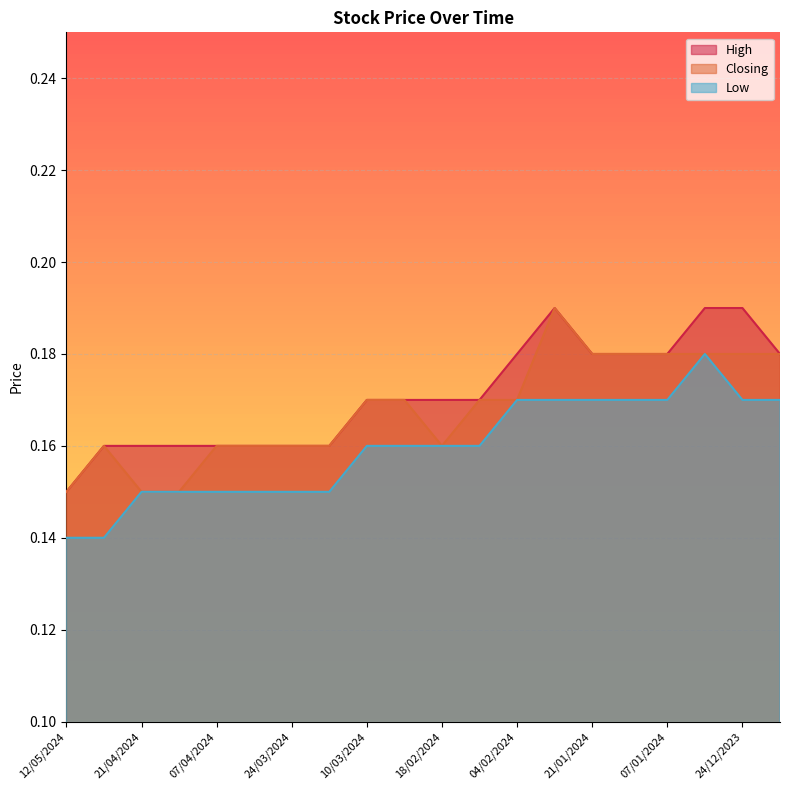

What are all the series names shown in the legend?

High, Closing, Low